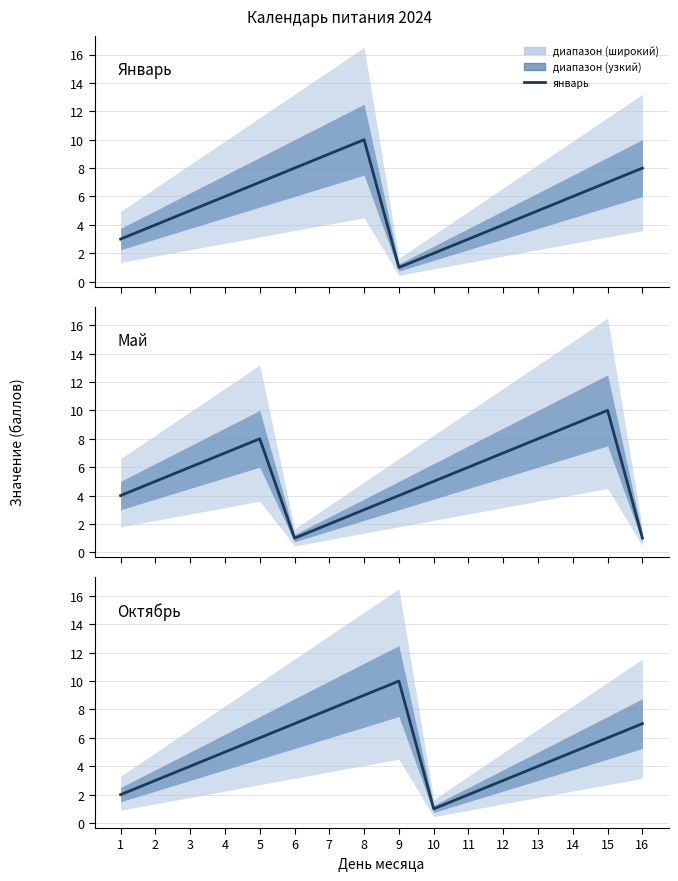

Count the октябрь values in the range 3 to 7.

10